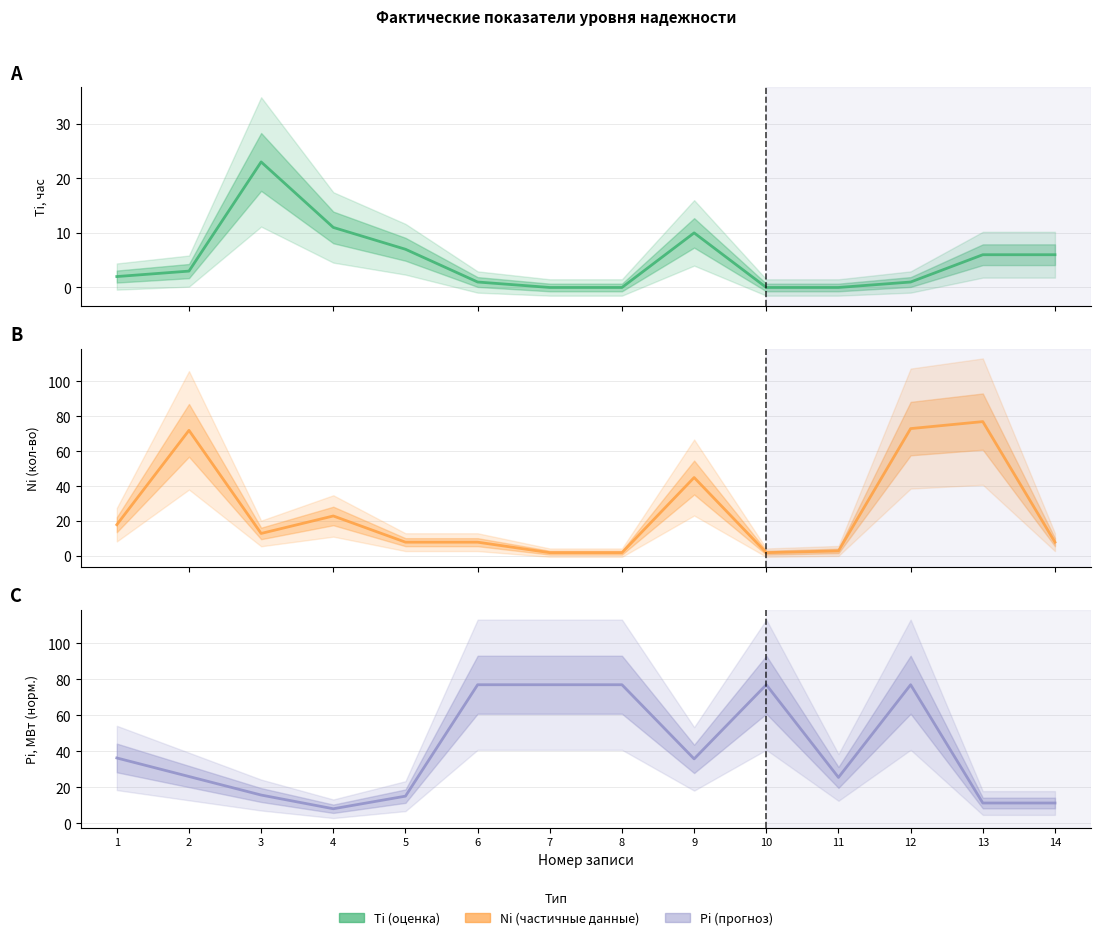

Read the Ni value at 10.

2.0